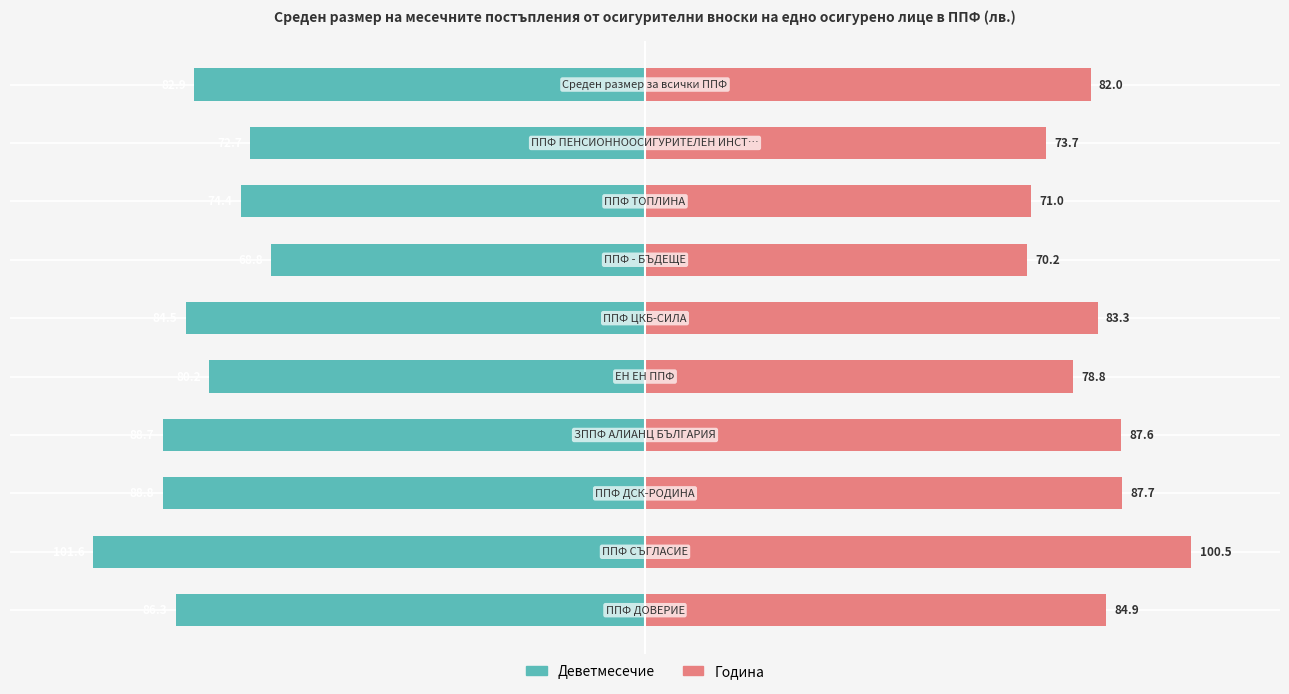

At how many categories does at least one series exceed 62?

10